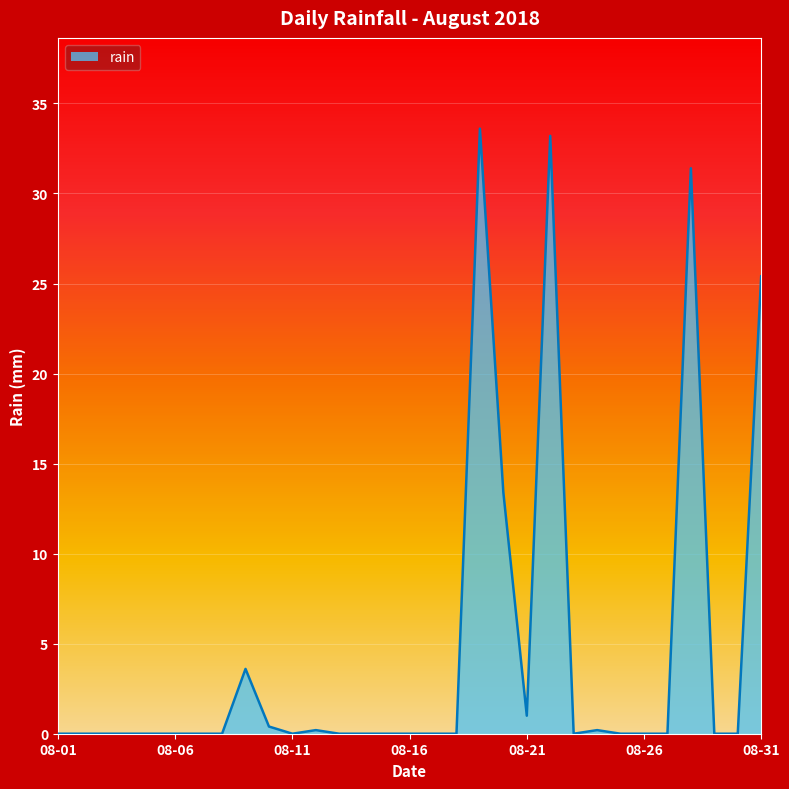

Reading left to right, extract all data points from this chart.

0.0	0.0	0.0	0.0	0.0	0.0	0.0	0.0	3.6	0.4	0.0	0.2	0.0	0.0	0.0	0.0	0.0	0.0	33.6	13.4	1.0	33.2	0.0	0.2	0.0	0.0	0.0	31.4	0.0	0.0	25.4